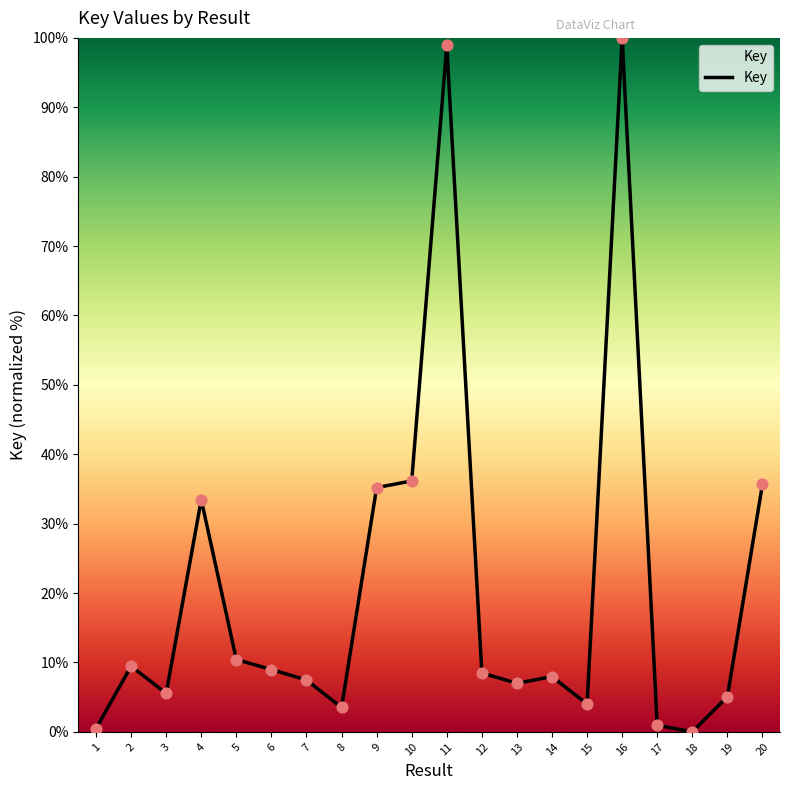

What is the ratio of the value at 3 to the value at 5?

0.5